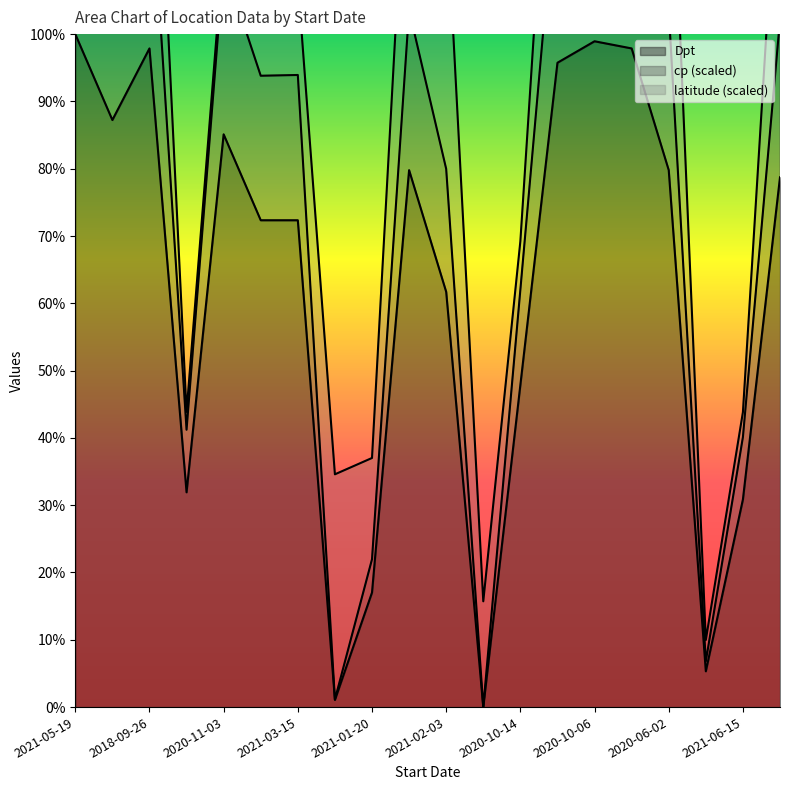

True or false: Dpt and cp cross at least once.

False